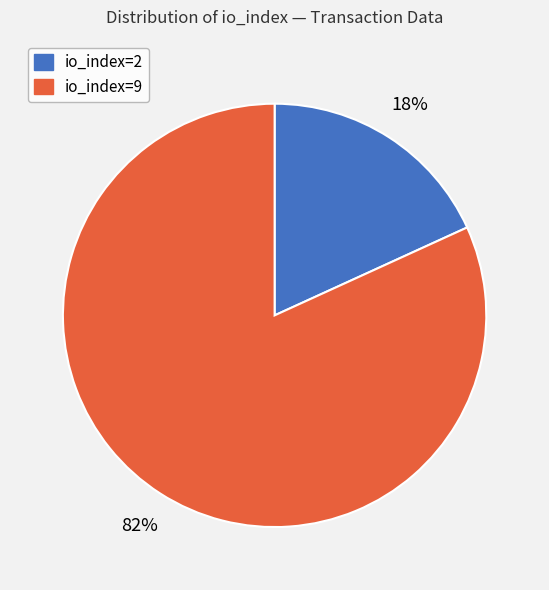

To the nearest percent, what portion does io_index=2 represent?

18%